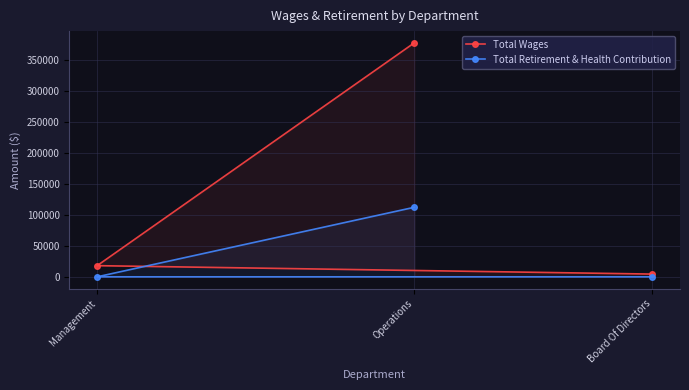

List the series in order of their peak value, highest first.

Total Wages, Total Retirement & Health Contribution